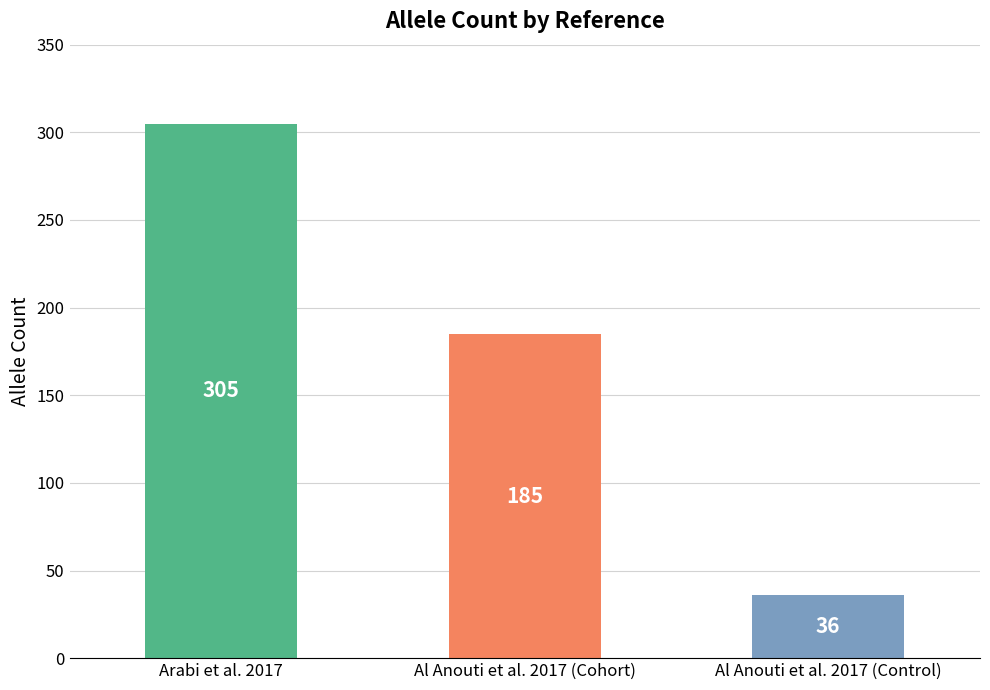

Reading left to right, transcribe all the data shown in this chart.

305	185	36